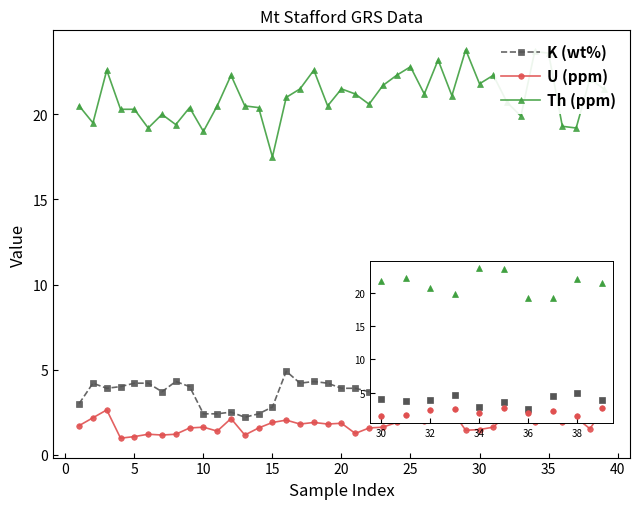

Which series has the largest range (max minus min)?

Th (ppm)